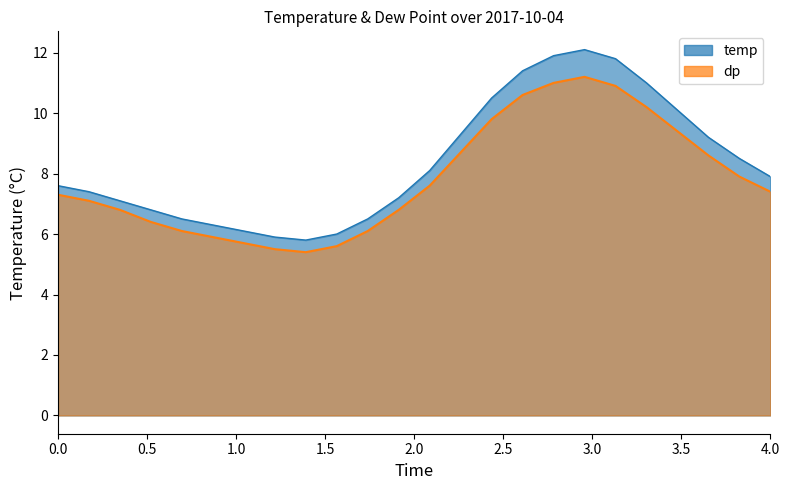

What is the smallest value displayed?

5.4